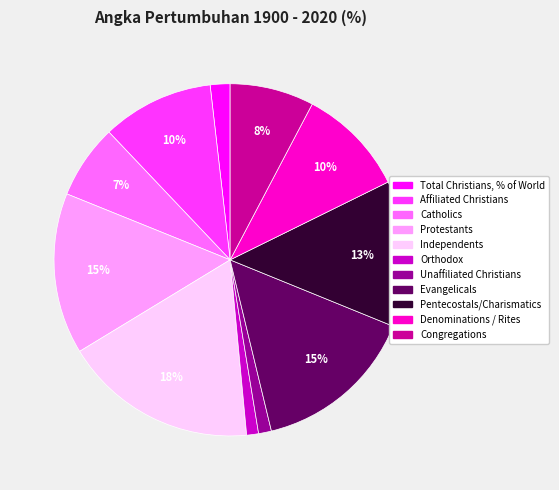

Does Affiliated Christians account for over 50% of the chart?

No